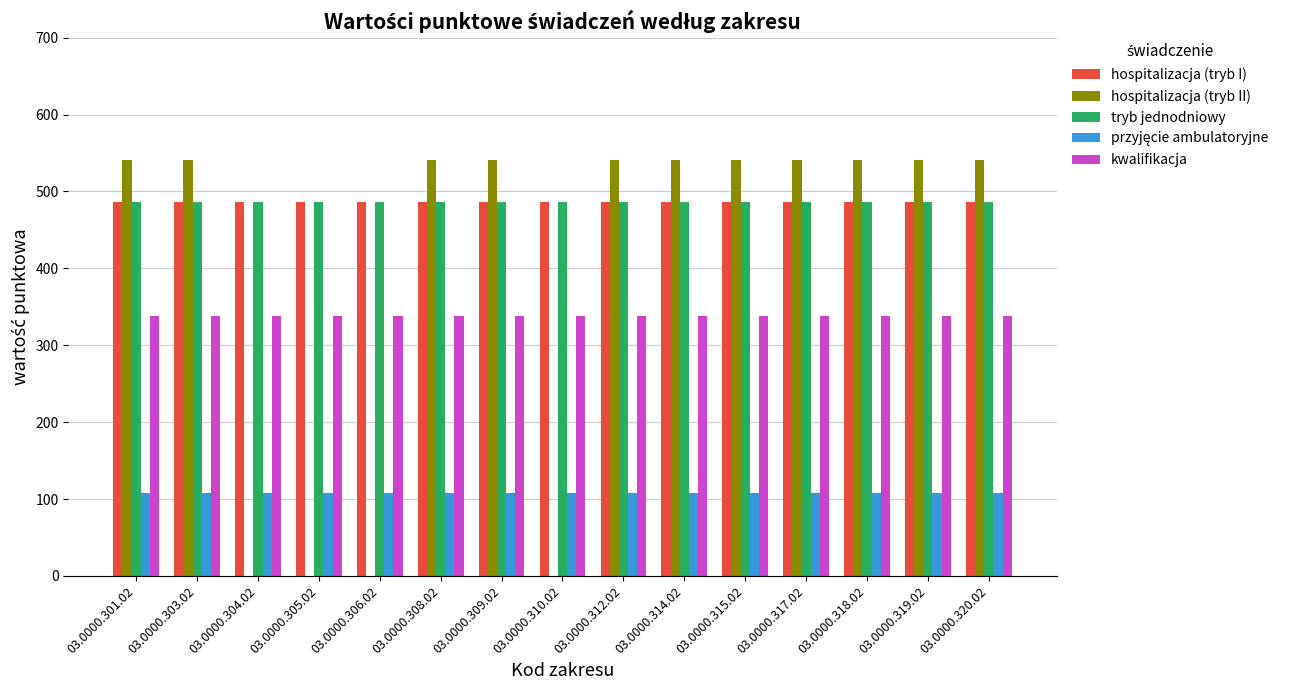

What is the maximum value shown in the chart?

540.8